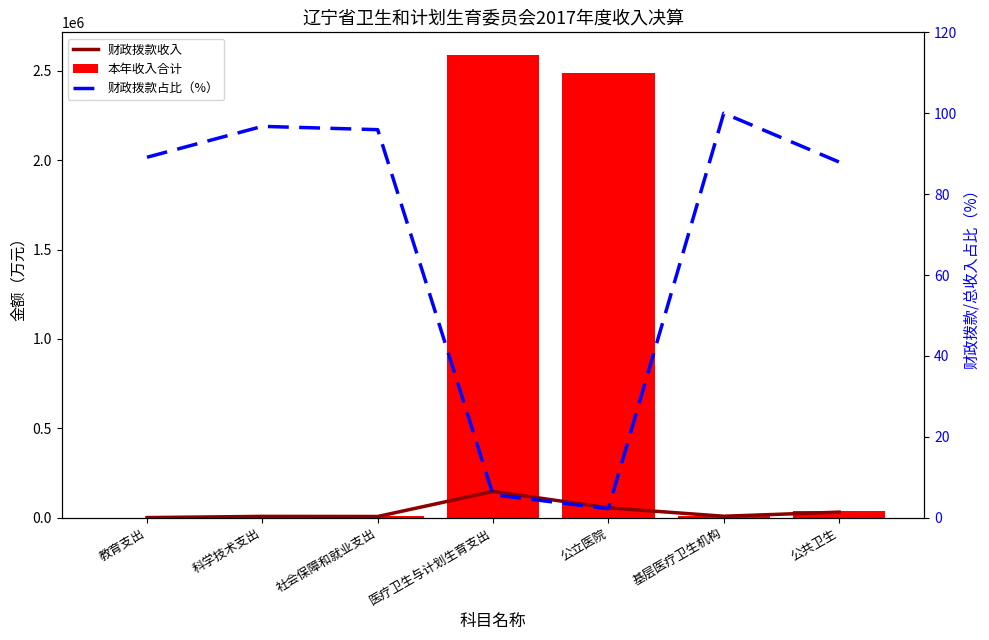

What is the total value across all series at 社会保障和就业支出?

14168.5